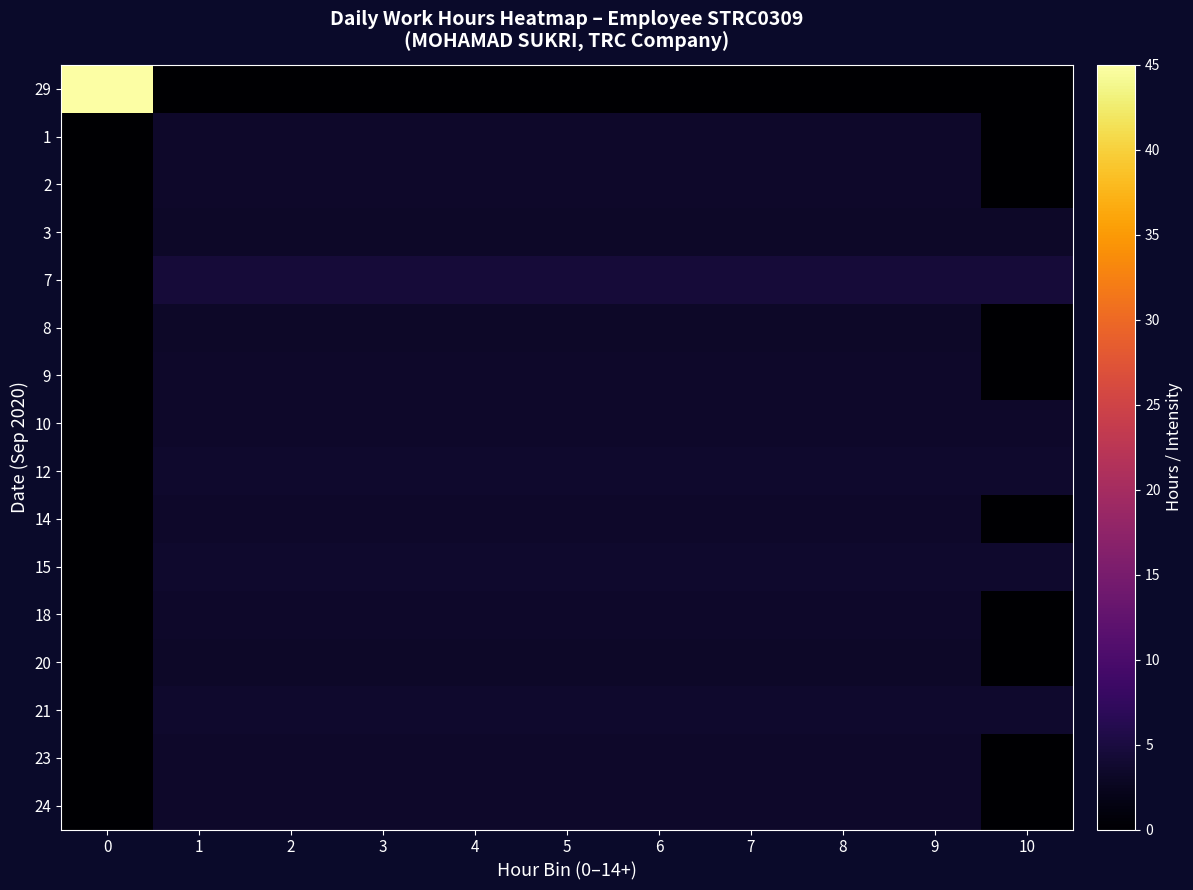

Between 1 and 3, which is larger?

1